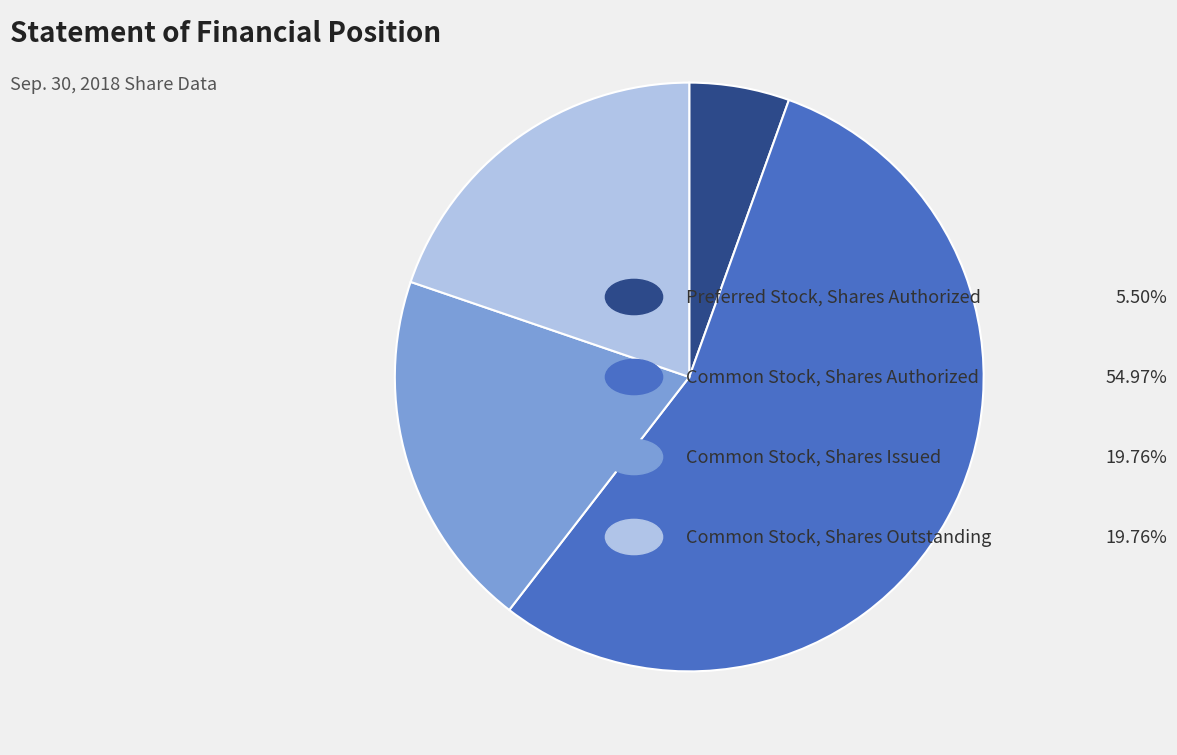

Is there any slice that represents more than half of the pie?

Yes